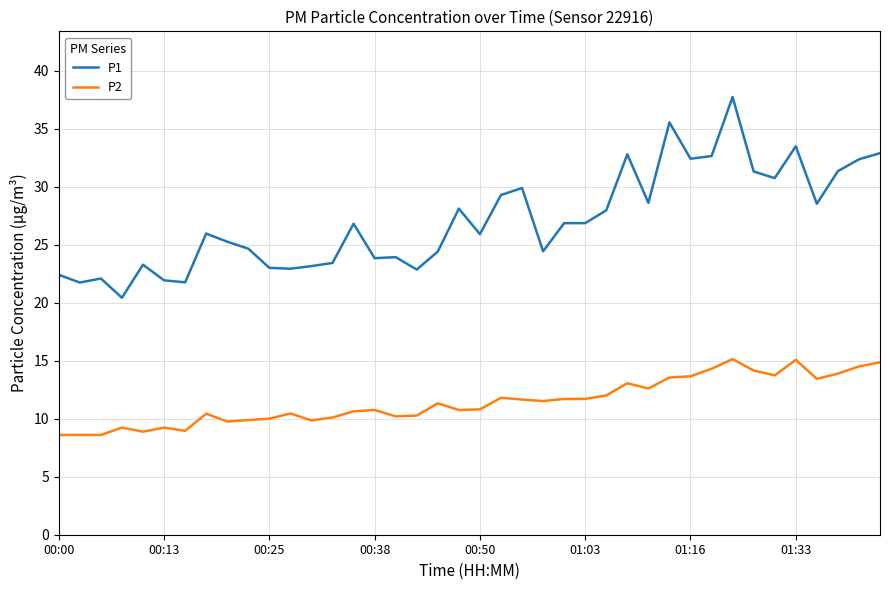

True or false: P1 and P2 intersect in this chart.

False